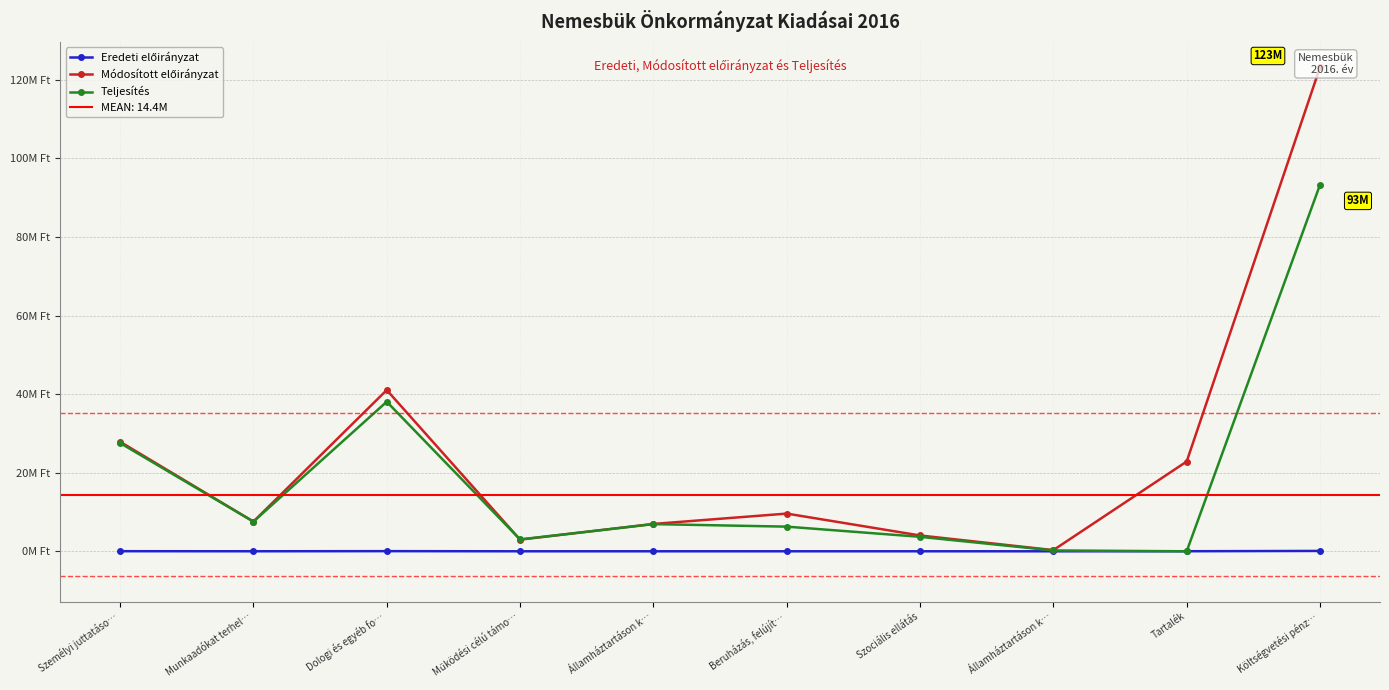

What are all the series names shown in the legend?

Eredeti előirányzat, Módosított előirányzat, Teljesítés